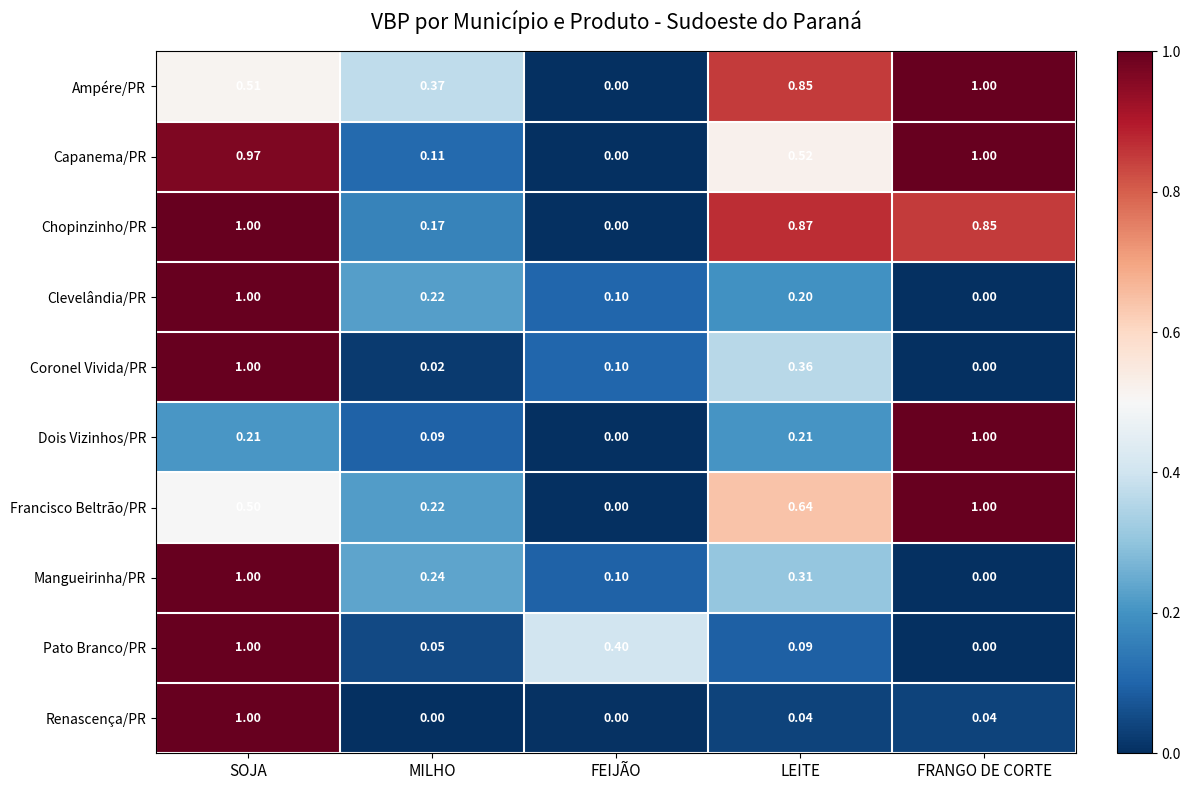

Between LEITE and FRANGO DE CORTE, which series saw the biggest shift?

Dois Vizinhos/PR